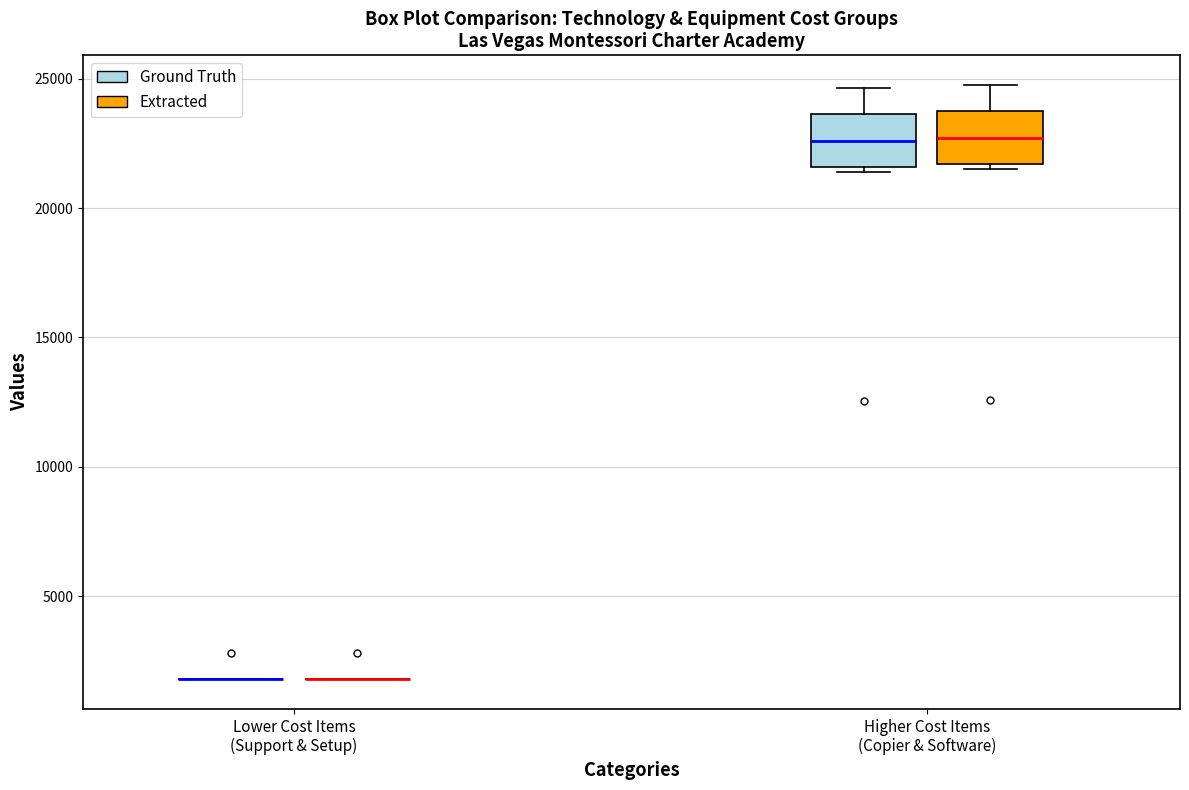

Reading left to right, transcribe this box plot: for each box, give where its median line is, the range the box spans, and where its two whiskers end, as read against the y-axis. The values are not printed on the chart, so give them approximately, as read against the axis.

Lower Cost Items (Support & Setup) (Ground Truth): box collapsed to a line at 2000, whiskers 2000 to 2000
Lower Cost Items (Support & Setup) (Extracted): box collapsed to a line at 2000, whiskers 2000 to 2000
Higher Cost Items (Copier & Software) (Ground Truth): median 22500, box 21500 to 23500, whiskers 21500 (just below the box's lower edge) to 24500
Higher Cost Items (Copier & Software) (Extracted): median 22500, box 21500 to 23500, whiskers 21500 (just below the box's lower edge) to 25000